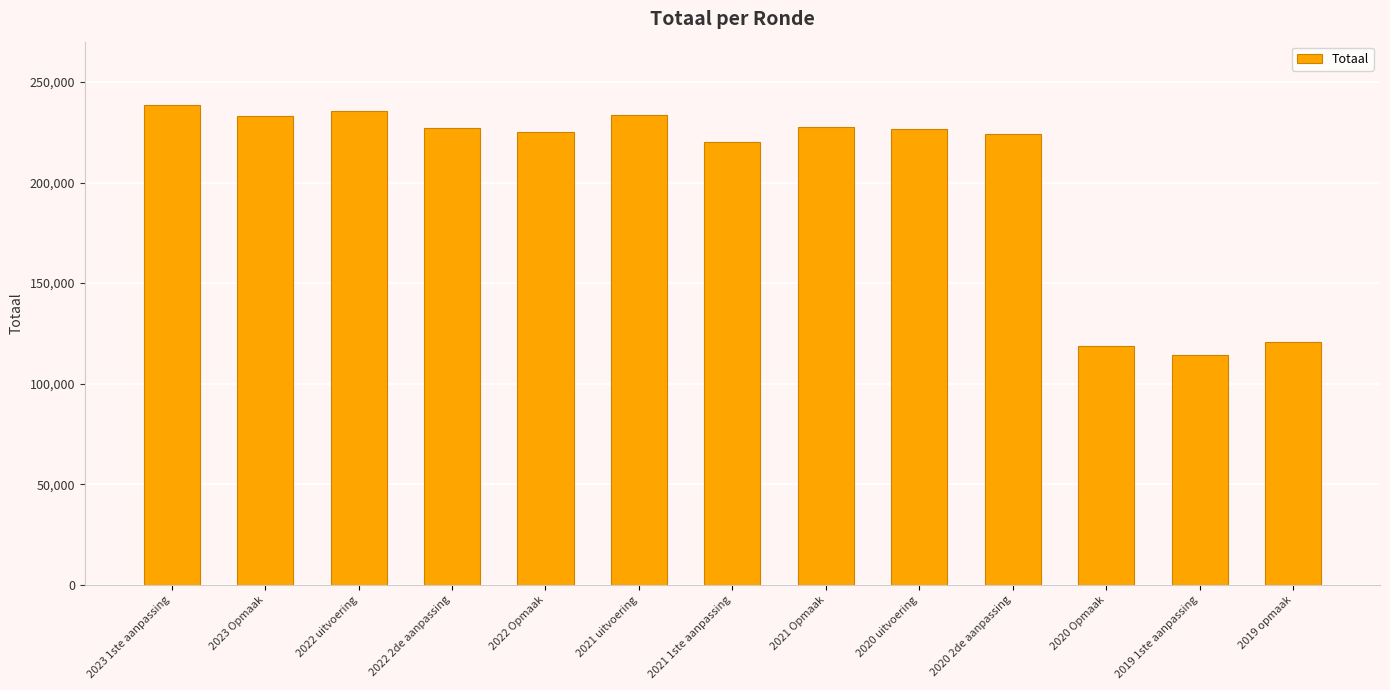

What is the label of the 9th bar from the left?

2020 uitvoering